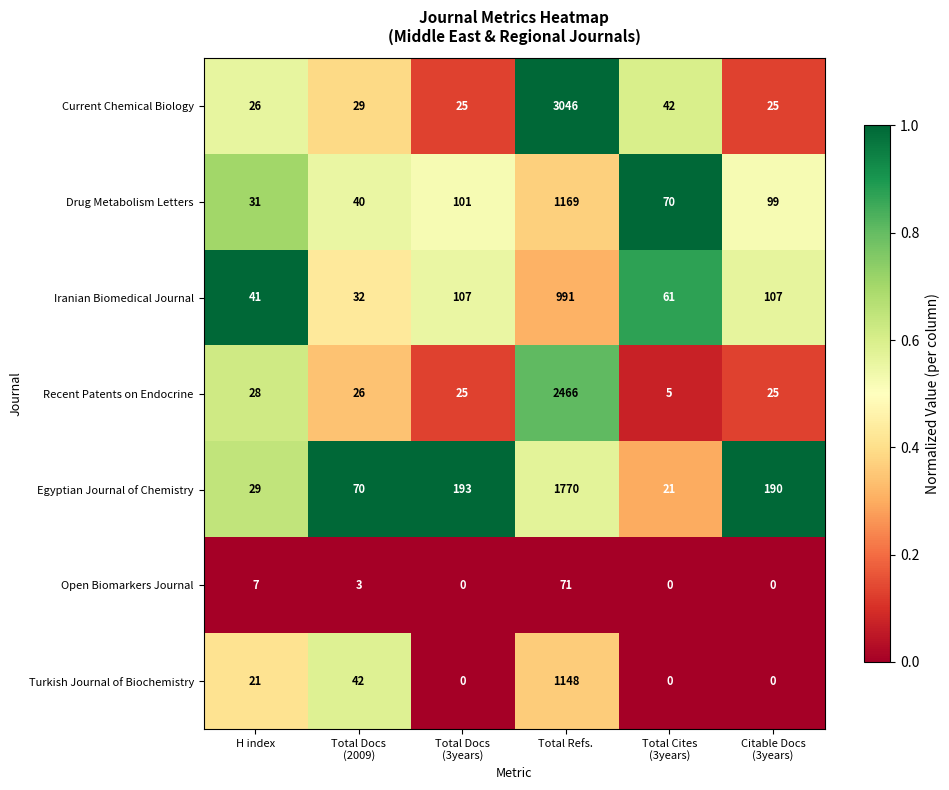

Rank the series by their maximum value, from highest to lowest.

Current Chemical Biology, Recent Patents on Endocrine, Egyptian Journal of Chemistry, Drug Metabolism Letters, Turkish Journal of Biochemistry, Iranian Biomedical Journal, Open Biomarkers Journal